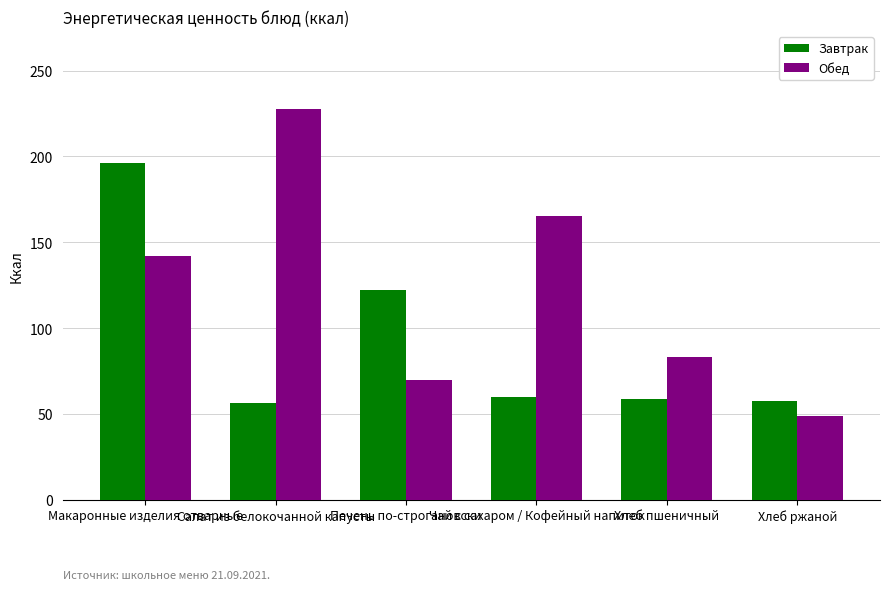

Where is Завтрак nearest to the value 126?

Печень по-строгановски